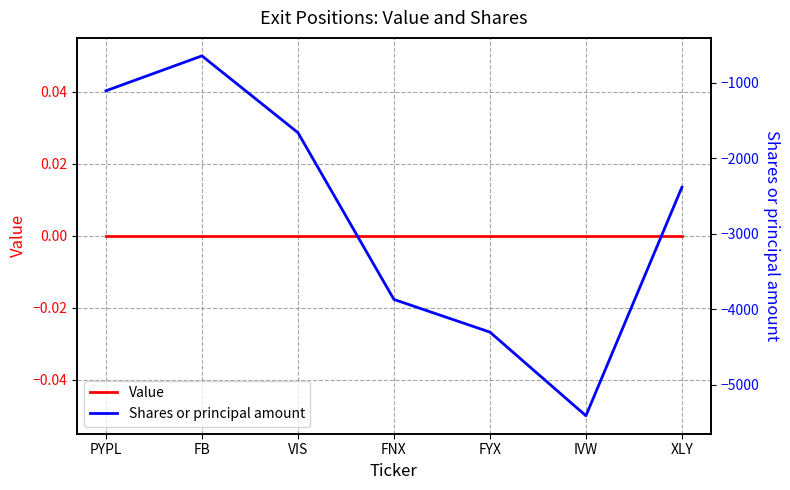

Which series has the widest spread of values?

Shares or principal amount